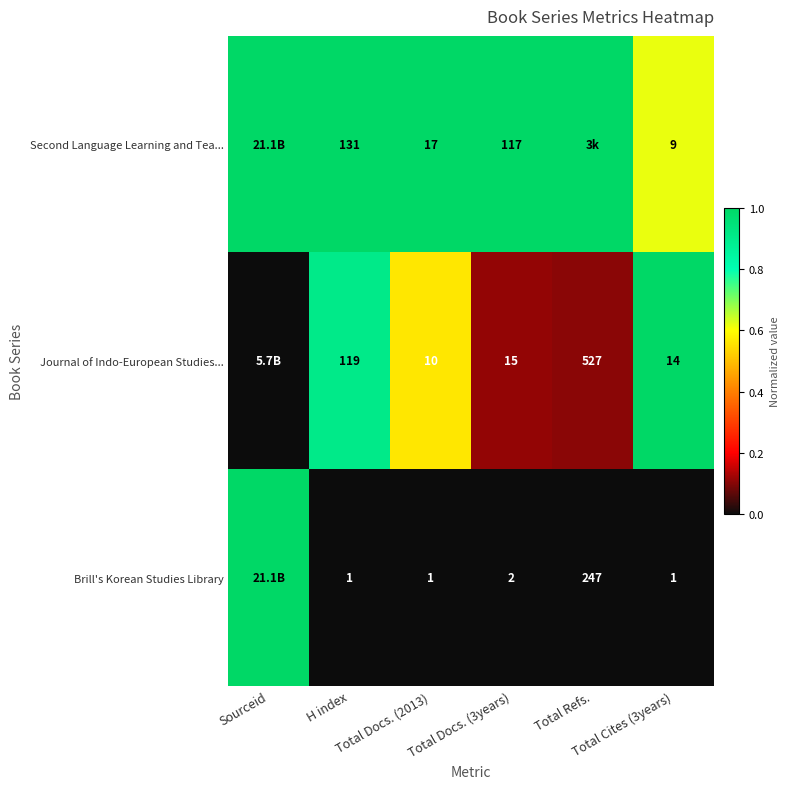

List the series in order of their peak value, highest first.

Second Language Learning and Tea..., Journal of Indo-European Studies..., Brill's Korean Studies Library